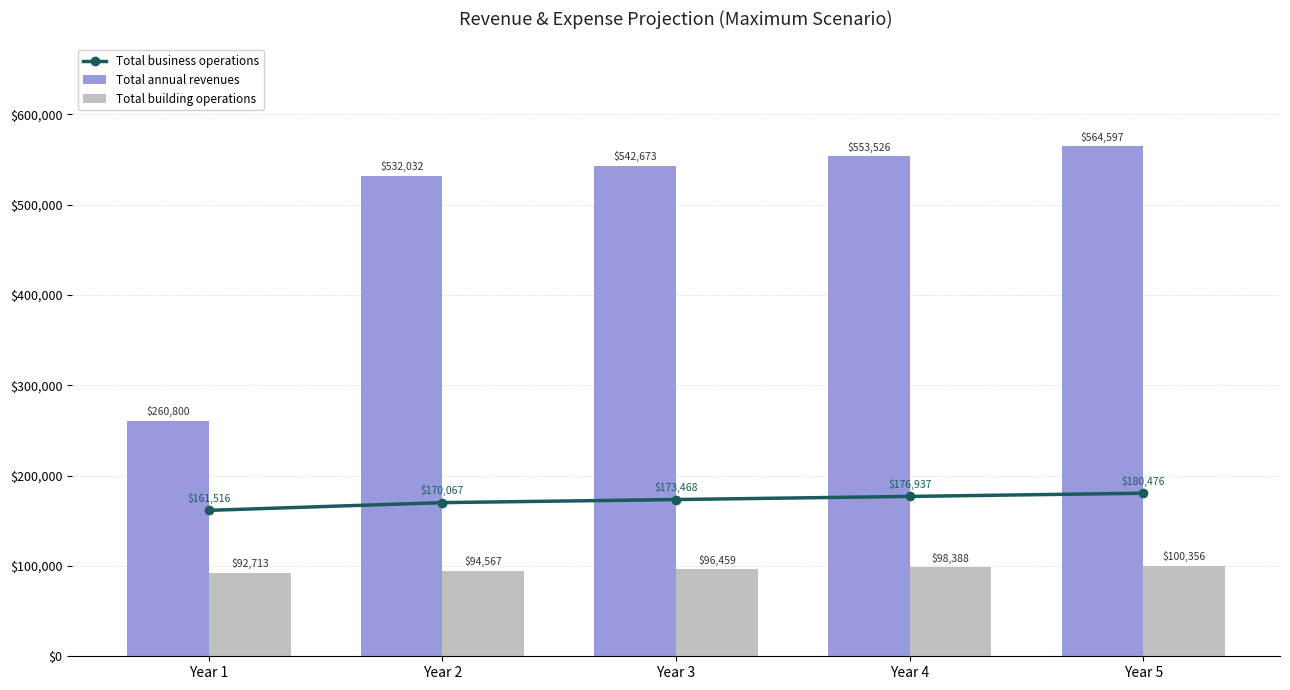

What is the value of the Total business operations bar at the 3rd from the left?

173468.0